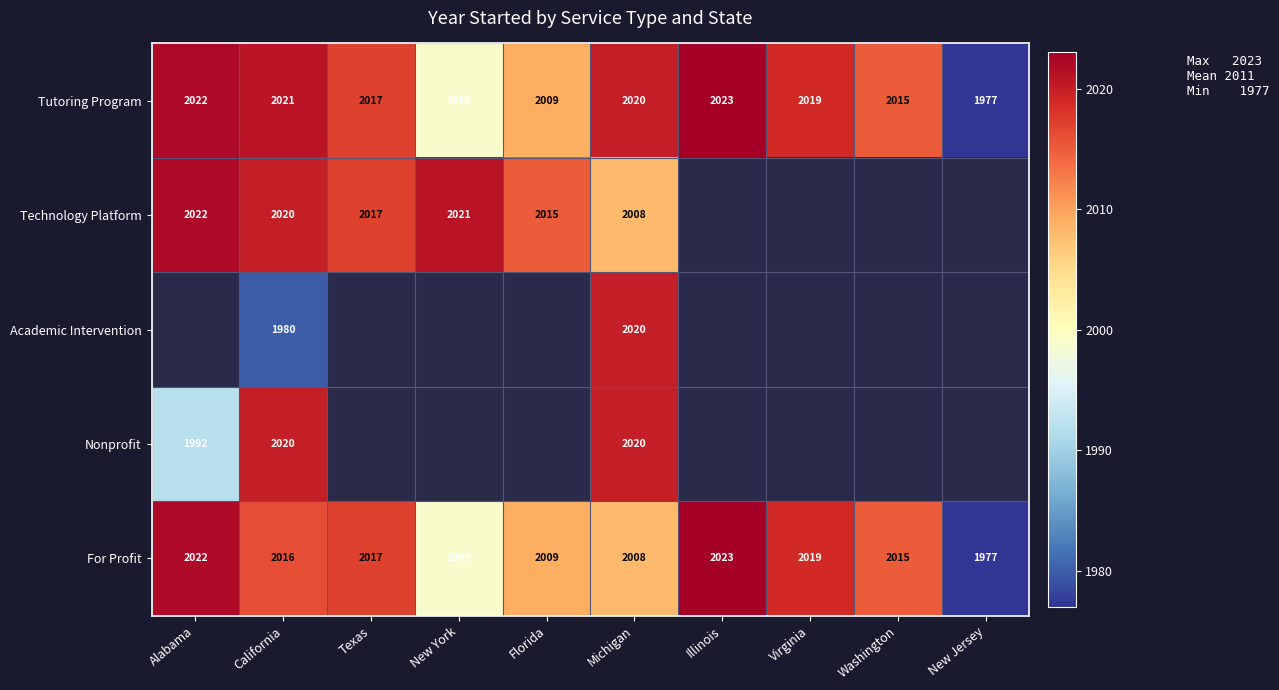

Where does the For Profit series first go above 2016?

Alabama